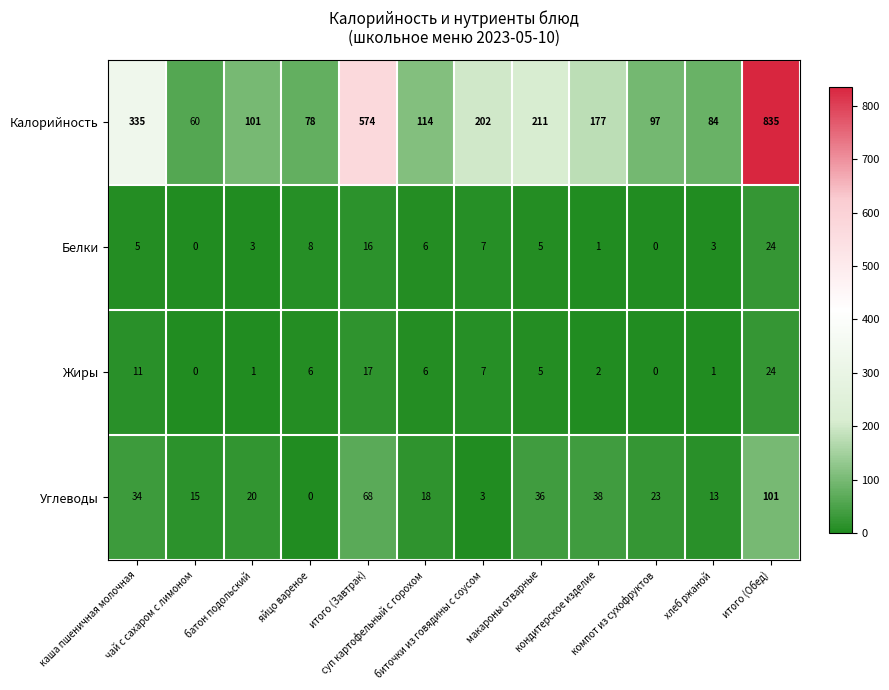

How many values in Белки are above zero?

10